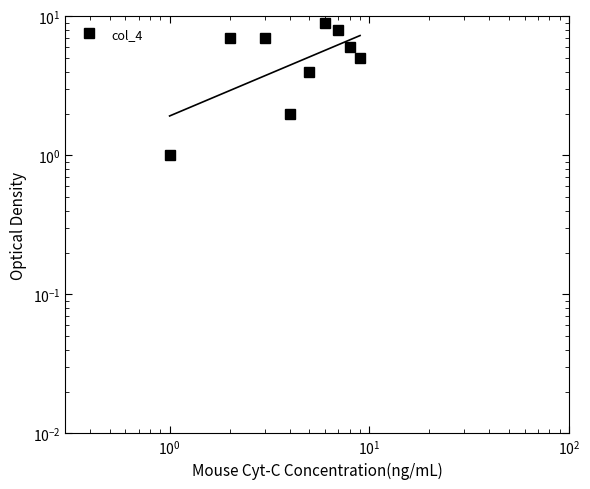

What is the difference between the maximum and minimum values?

8